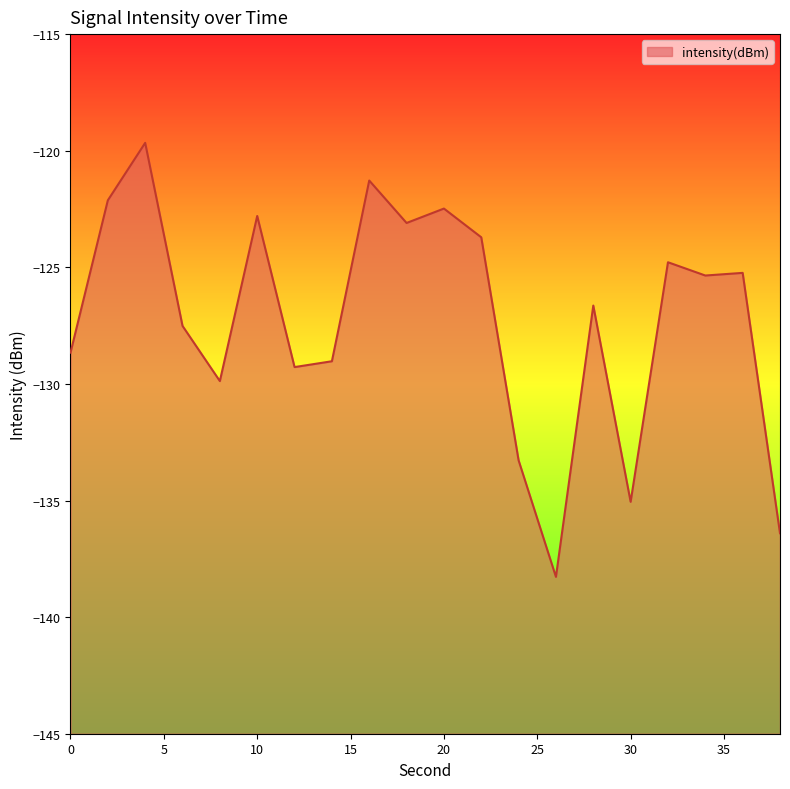

List the labels in order of value, smallest first.

26, 38, 30, 24, 8, 12, 14, 0, 6, 28, 34, 36, 32, 22, 18, 10, 20, 2, 16, 4